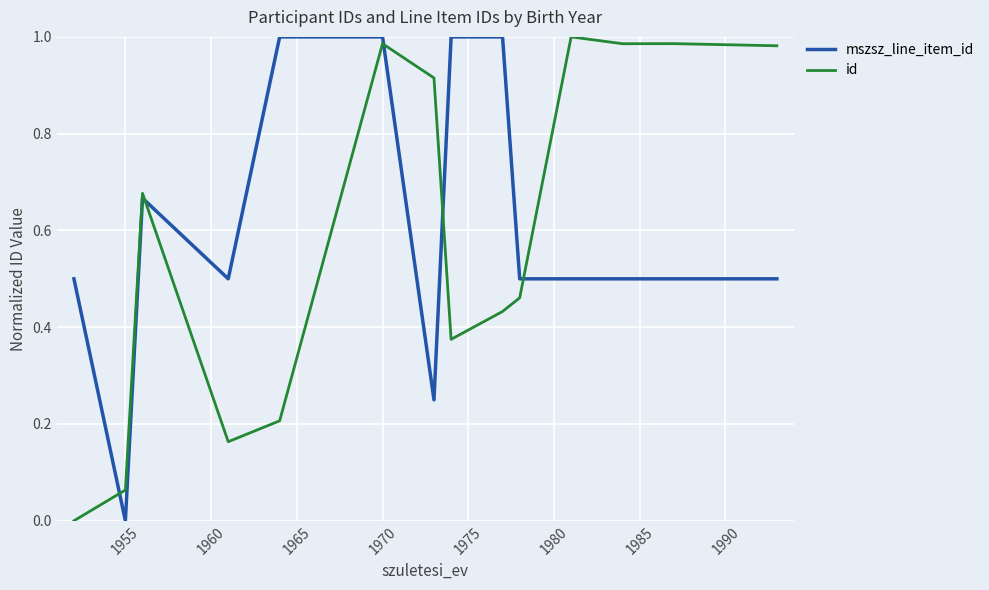

Which series ends up on top after the final intersection of mszsz_line_item_id and id?

id